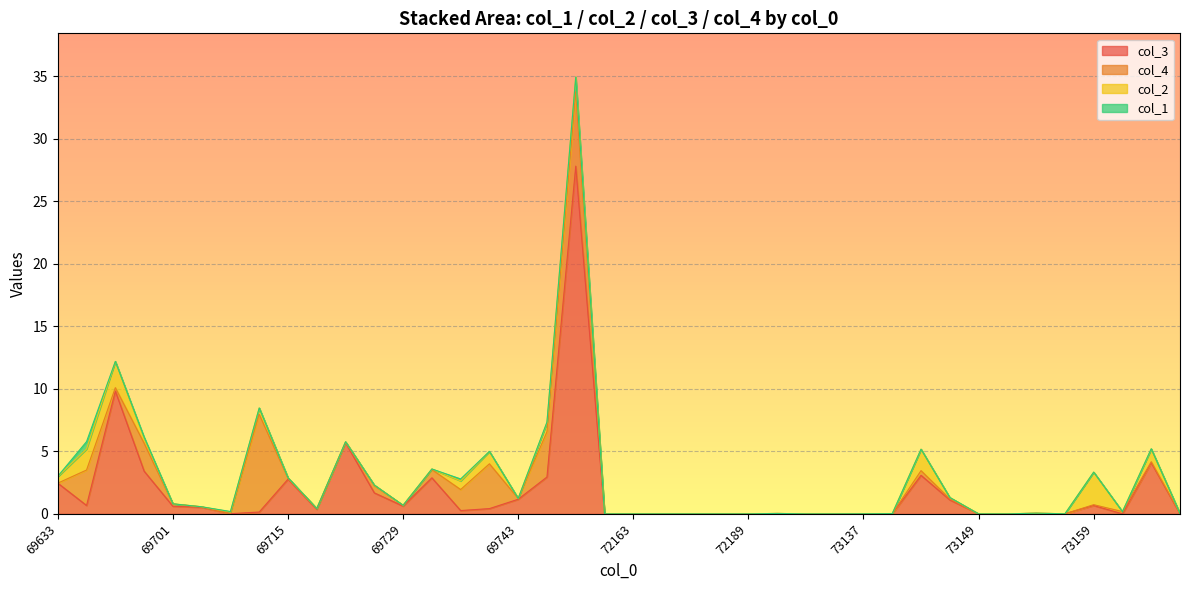

Reading left to right, list all the values displayed in this chart.

col_3: 2.5	0.7	9.8	3.4	0.6	0.5	0.0	0.1	2.8	0.4	5.7	1.7	0.6	2.9	0.3	0.4	1.2	2.9	27.8	0.0	0.0	0.0	0.0	0.0	0.0	0.0	0.0	0.0	0.0	0.0	3.1	1.1	0.0	0.0	0.0	0.0	0.7	0.0	4.1	0.0
col_4: 0.0	2.8	0.3	2.2	0.2	0.0	0.0	7.8	0.1	0.1	0.0	0.6	0.1	0.7	1.7	3.6	0.1	3.6	6.0	0.0	0.0	0.0	0.0	0.0	0.0	0.0	0.0	0.0	0.0	0.0	0.4	0.1	0.0	0.0	0.0	0.0	0.1	0.2	0.1	0.0
col_2: 0.5	1.7	2.1	0.4	0.0	0.0	0.1	0.5	0.0	0.0	0.0	0.0	0.0	0.0	0.7	1.0	0.0	0.7	1.2	0.0	0.0	0.0	0.0	0.0	0.0	0.0	0.0	0.0	0.0	0.0	1.7	0.1	0.0	0.0	0.0	0.0	2.6	0.0	1.0	0.0
col_1: 0.0	0.6	0.0	0.1	0.0	0.0	0.0	0.0	0.0	0.0	0.0	0.0	0.0	0.0	0.2	0.0	0.0	0.1	0.0	0.0	0.0	0.0	0.0	0.0	0.0	0.0	0.0	0.0	0.0	0.0	0.0	0.0	0.0	0.0	0.0	0.0	0.0	0.0	0.0	0.0